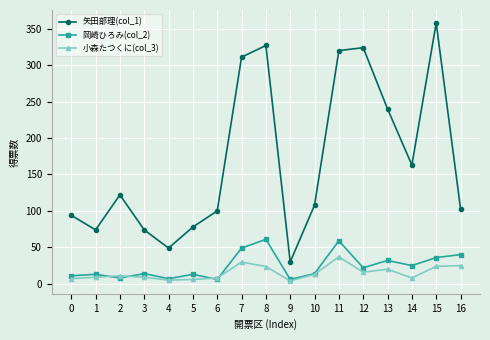

Which series has the largest total across all categories?

矢田部理(col_1)